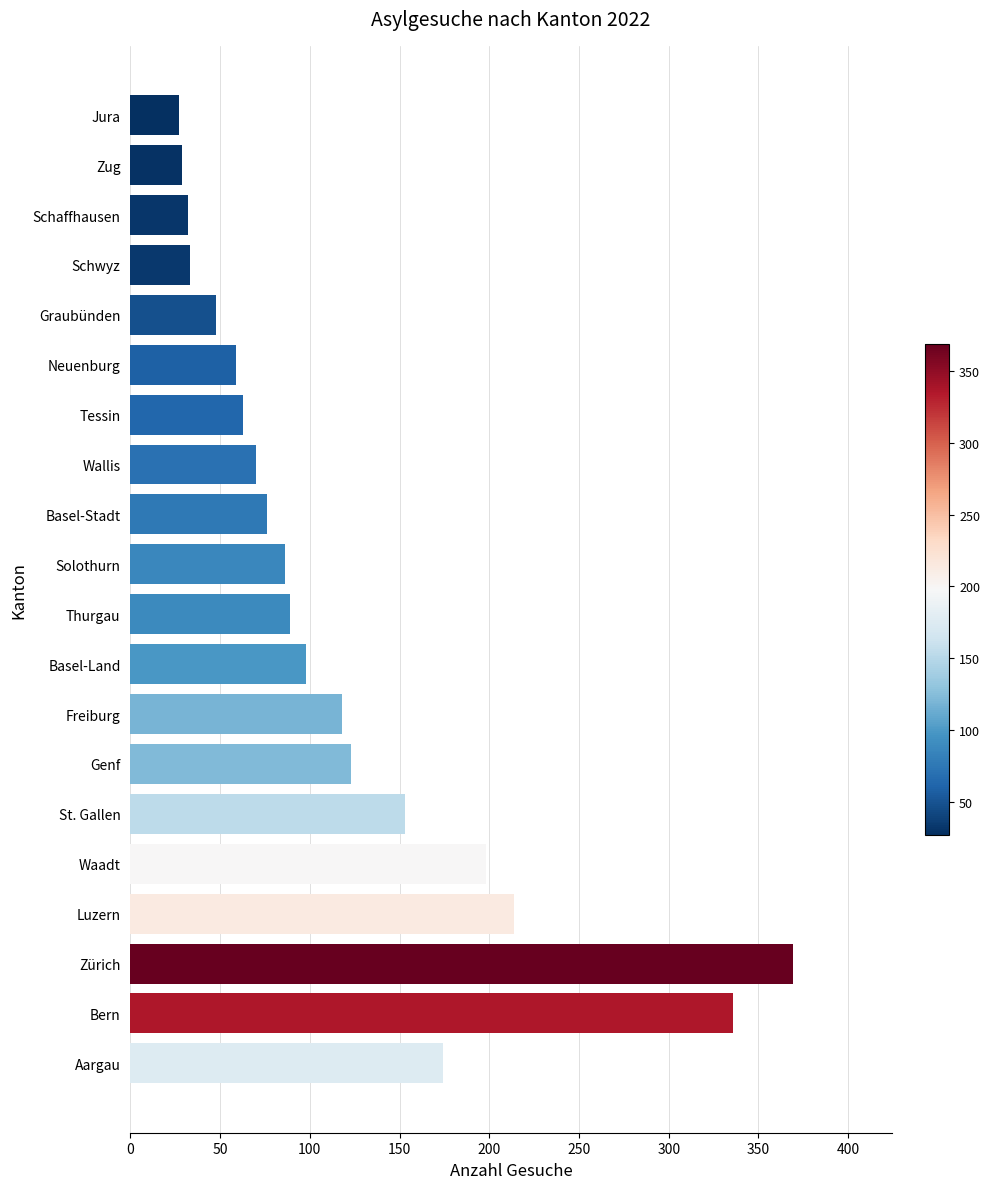

Does the chart contain stacked bars?

No